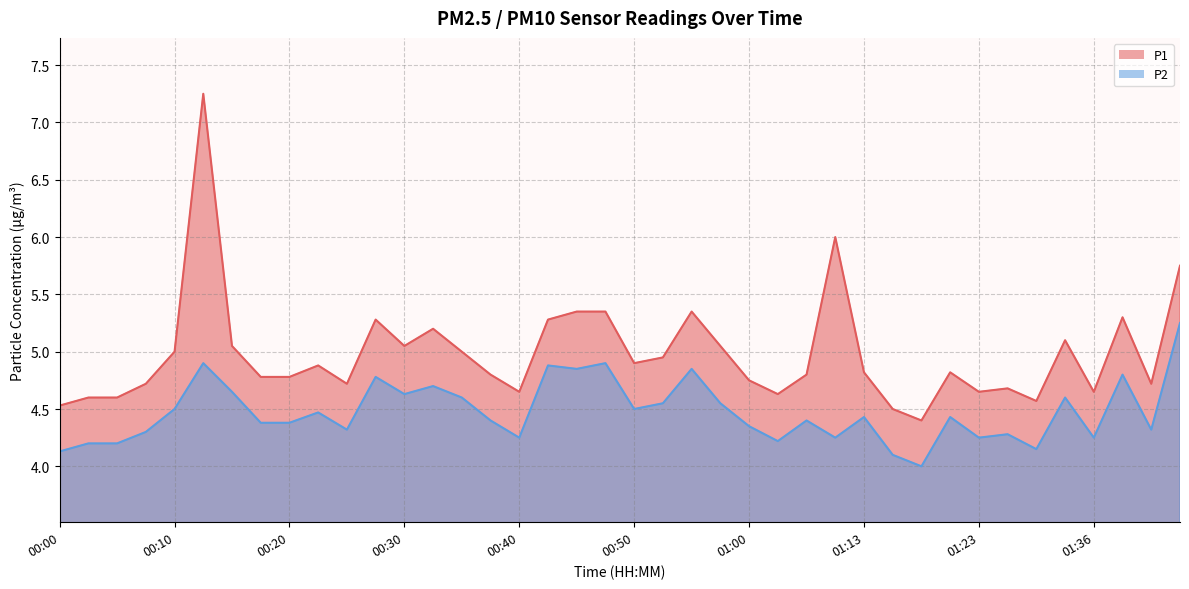

Reading left to right, what are all the values shown in this chart?

P1: 00:00=4.5	00:03=4.6	00:05=4.6	00:08=4.7	00:10=5.0	00:12=7.2	00:15=5.0	00:17=4.8	00:20=4.8	00:23=4.9	00:25=4.7	00:28=5.3	00:30=5.0	00:32=5.2	00:35=5.0	00:37=4.8	00:40=4.7	00:42=5.3	00:45=5.3	00:47=5.3	00:50=4.9	00:52=5.0	00:55=5.3	00:57=5.0	01:00=4.8	01:02=4.6	01:05=4.8	01:10=6.0	01:13=4.8	01:15=4.5	01:18=4.4	01:20=4.8	01:23=4.7	01:26=4.7	01:31=4.6	01:34=5.1	01:36=4.7	01:39=5.3	01:41=4.7	01:44=5.8
P2: 00:00=4.1	00:03=4.2	00:05=4.2	00:08=4.3	00:10=4.5	00:12=4.9	00:15=4.7	00:17=4.4	00:20=4.4	00:23=4.5	00:25=4.3	00:28=4.8	00:30=4.6	00:32=4.7	00:35=4.6	00:37=4.4	00:40=4.2	00:42=4.9	00:45=4.8	00:47=4.9	00:50=4.5	00:52=4.5	00:55=4.8	00:57=4.5	01:00=4.3	01:02=4.2	01:05=4.4	01:10=4.2	01:13=4.4	01:15=4.1	01:18=4.0	01:20=4.4	01:23=4.2	01:26=4.3	01:31=4.2	01:34=4.6	01:36=4.2	01:39=4.8	01:41=4.3	01:44=5.2